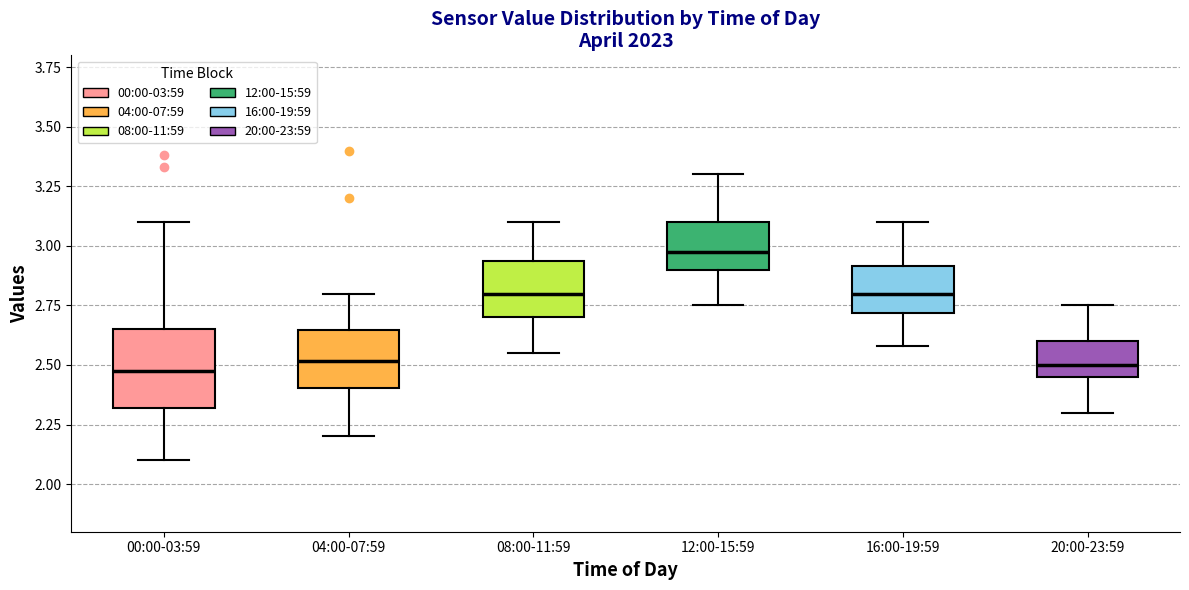

Where does the lower whisker of the box for 04:00-07:59 end on the y-axis? The values are not printed on the chart, so give them approximately, as read against the axis.

2.20